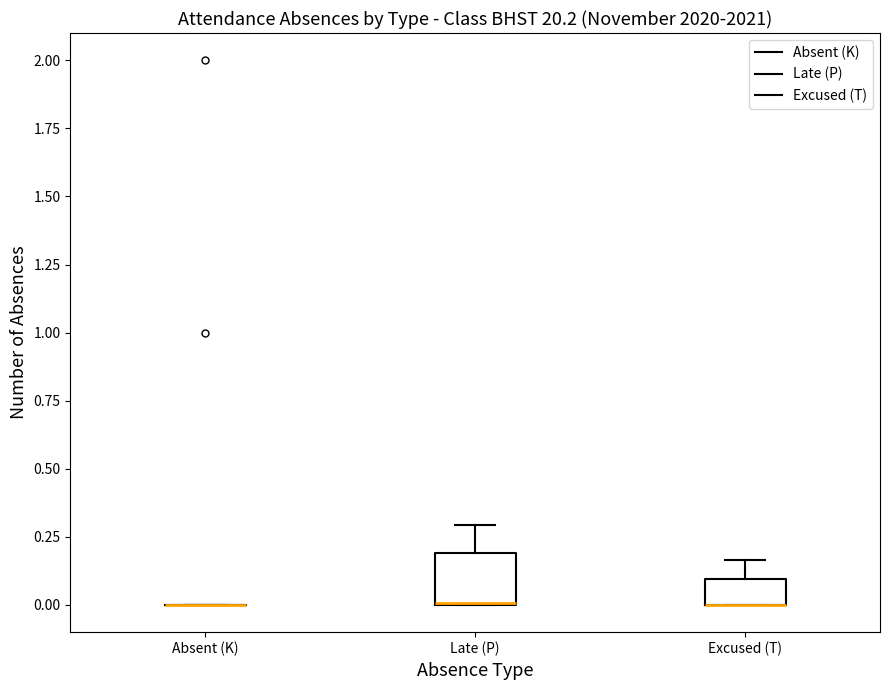

Comparing the boxes themselves (not the whiskers), which one is the tallest?

Late (P)